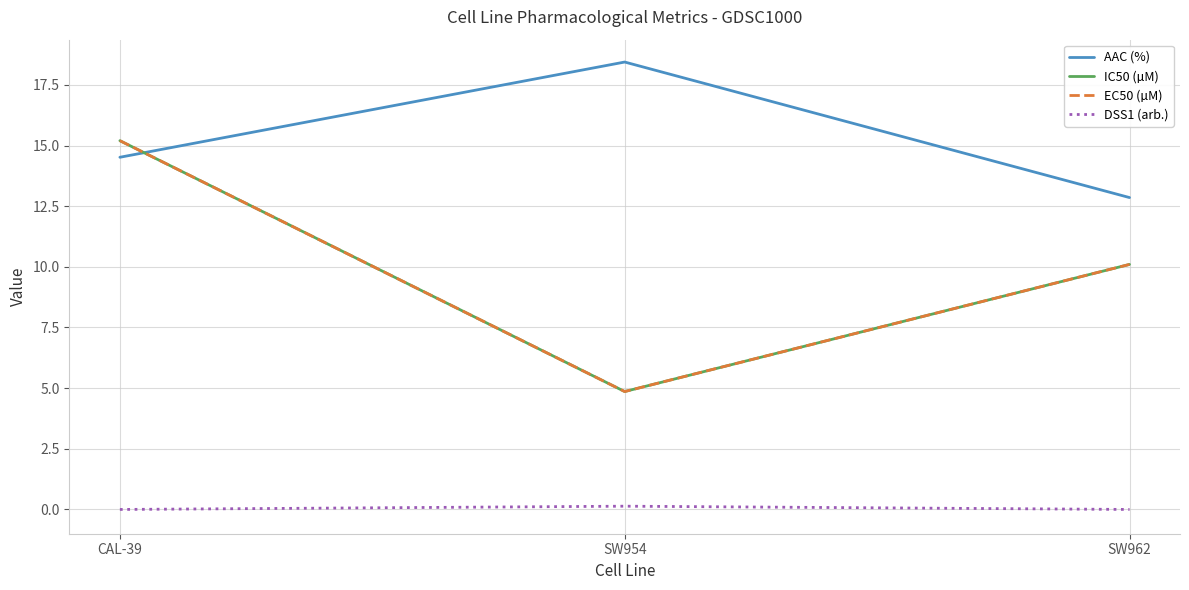

Which category has the highest value in the IC50 (µM) series?

CAL-39